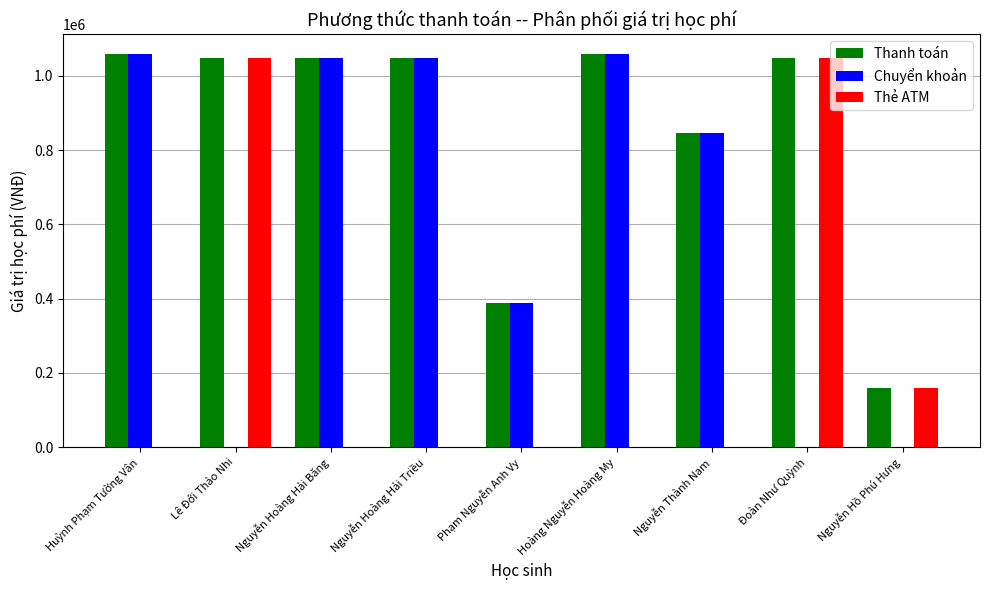

Count the Thẻ ATM values in the range 0 to 159000.

7